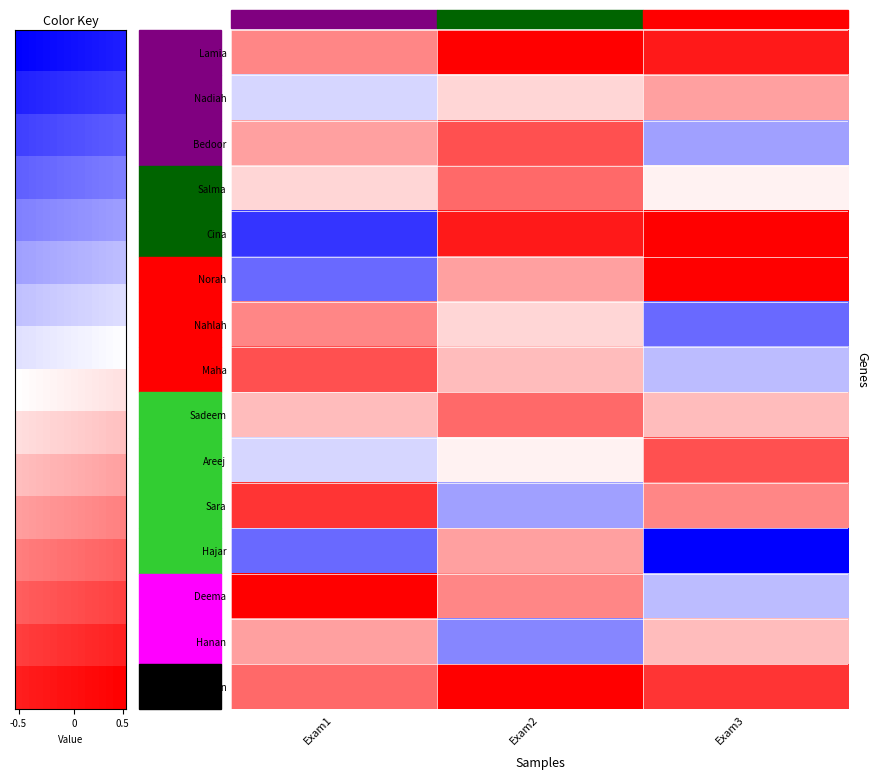

Where does the Hajar series first go above 0?

Exam2